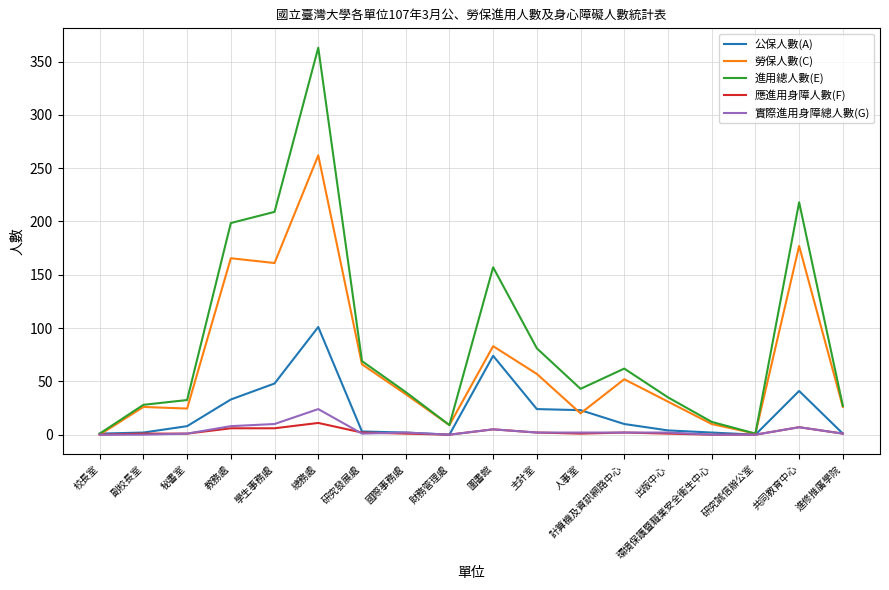

Where is the first local maximum for 公保人數(A)?

總務處